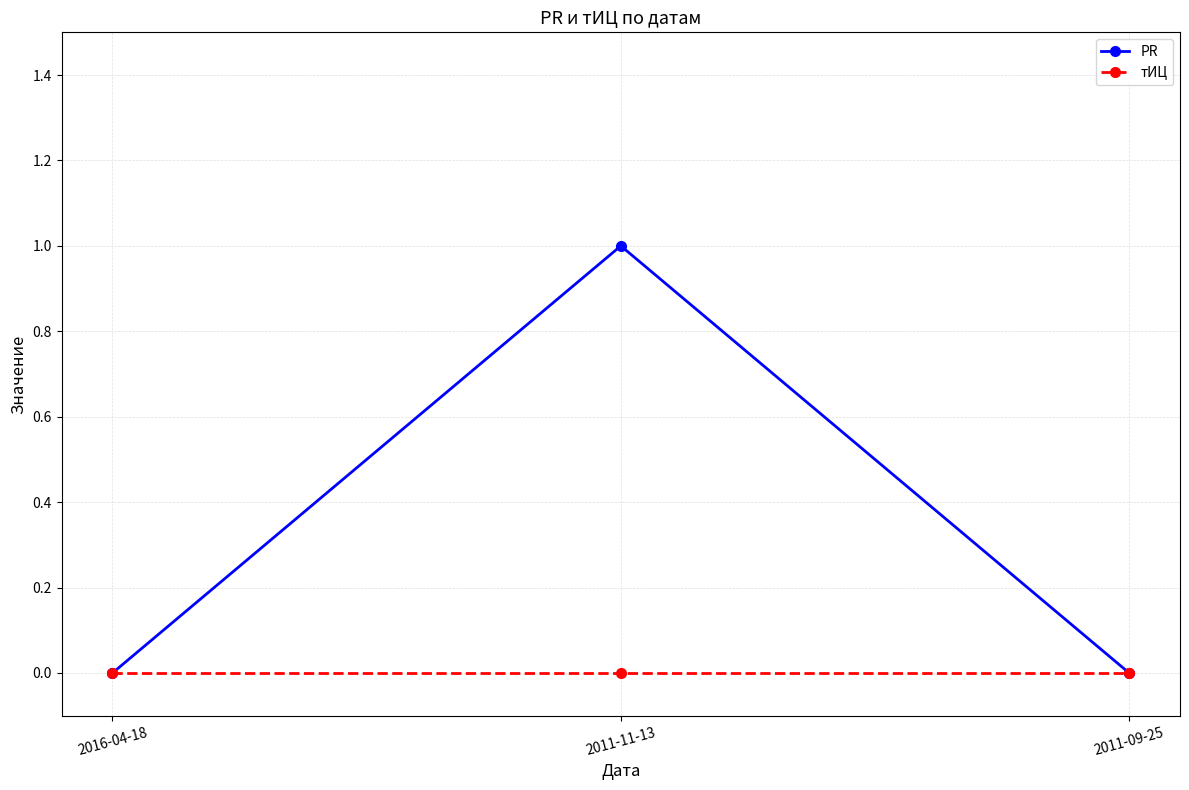

Is it true that PR equals 0 at 2011-11-13?

False